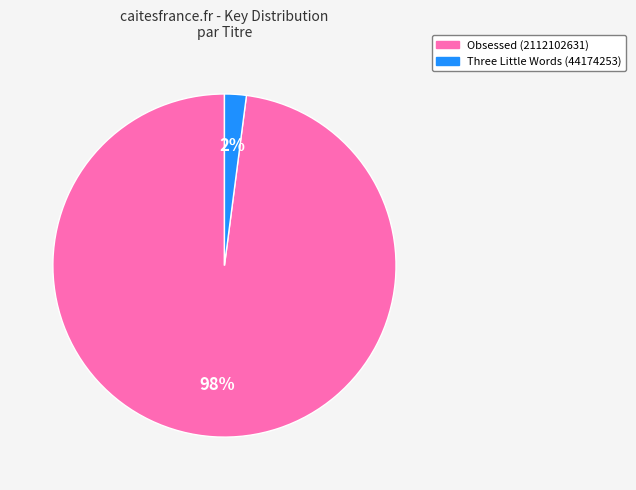

Rank the categories by value from lowest to highest.

Three Little Words (44174253), Obsessed (2112102631)